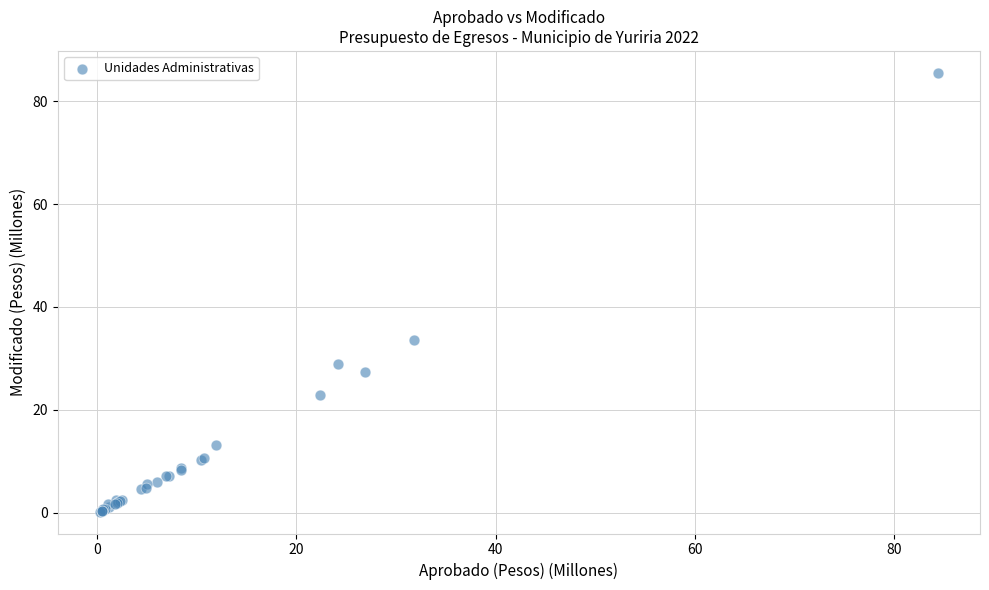

What Y value in the scatter plot is closest to 42?

33.6